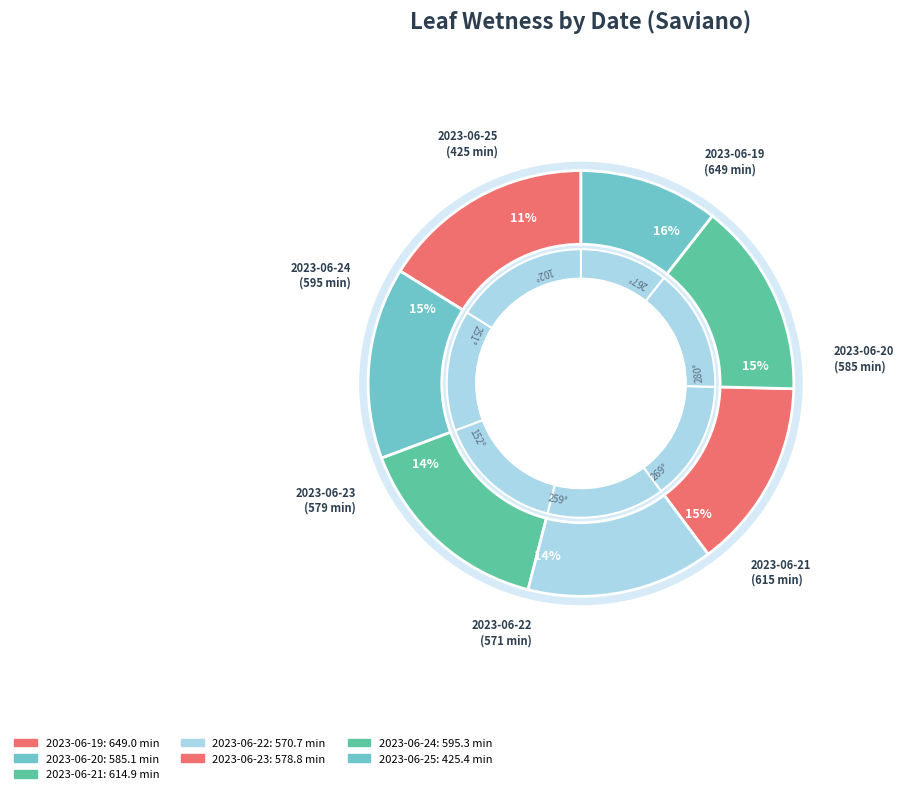

How many slices are in this pie chart?

7